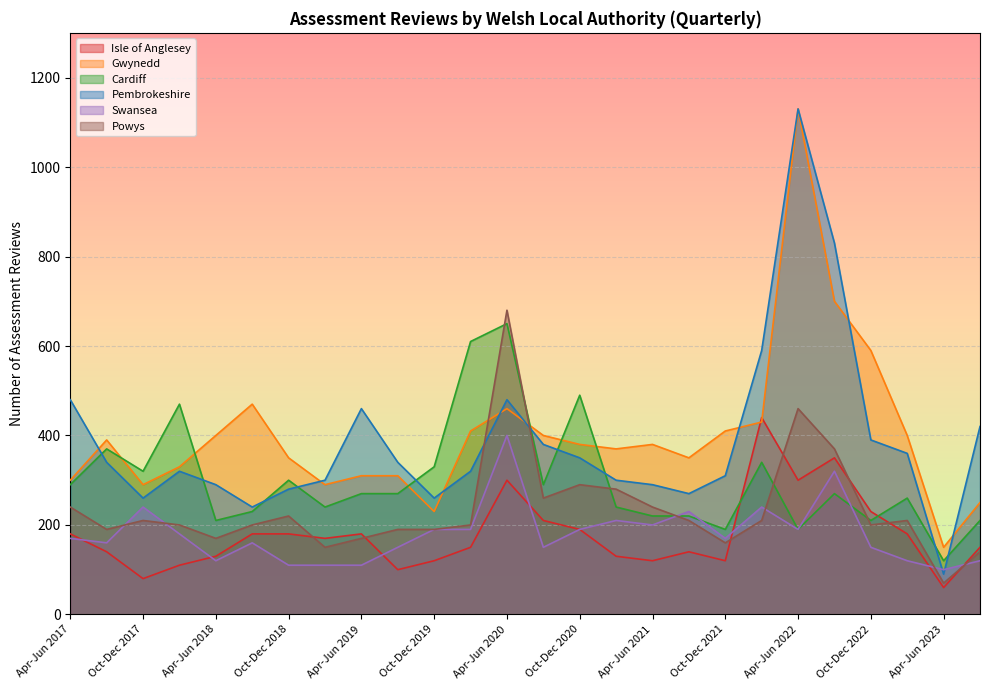

What is the difference between the maximum and minimum values in the Gwynedd series?

980